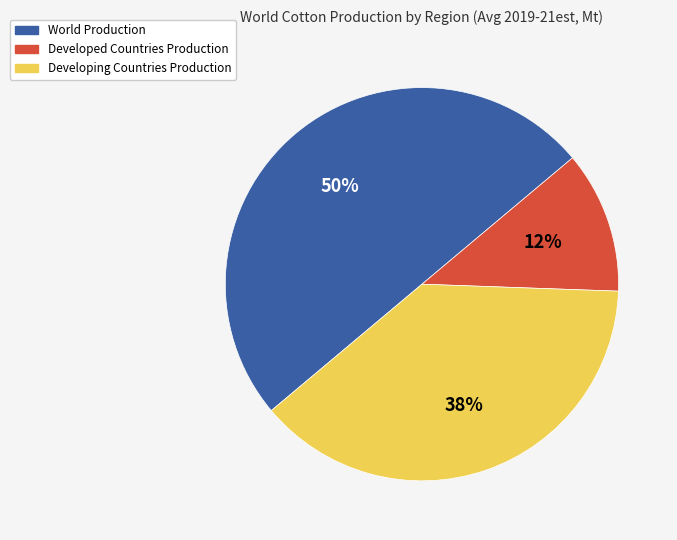

Rank the categories by value from highest to lowest.

World Production, Developing Countries Production, Developed Countries Production